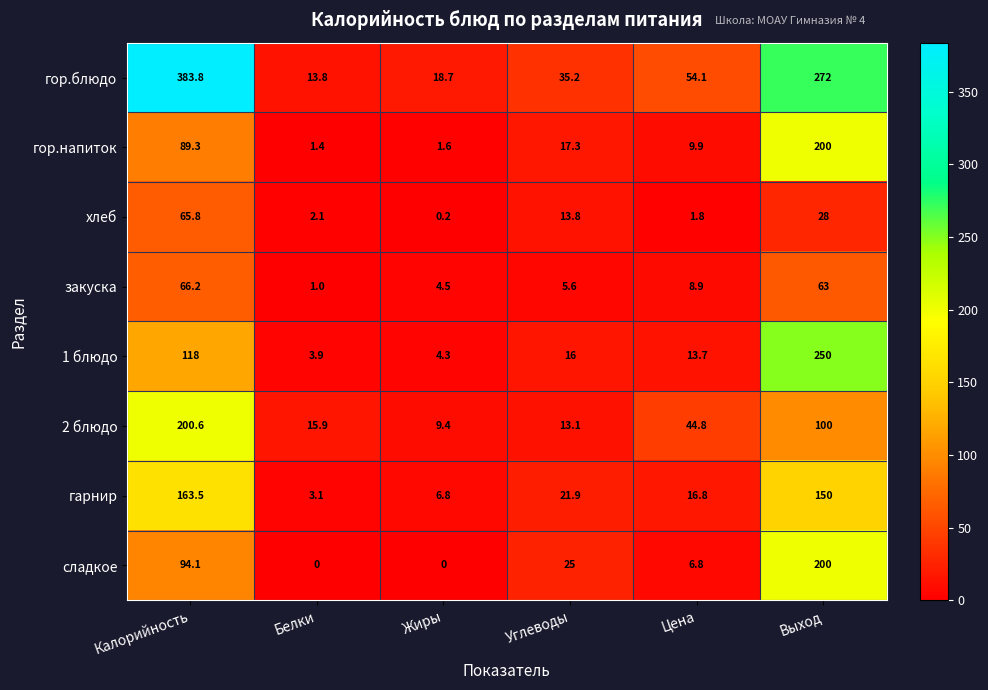

What is the maximum value shown in the chart?

383.8